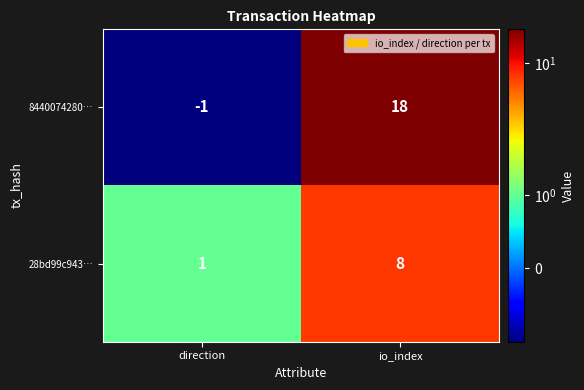

What is the difference between the 28bd99c943… values at direction and io_index?

7